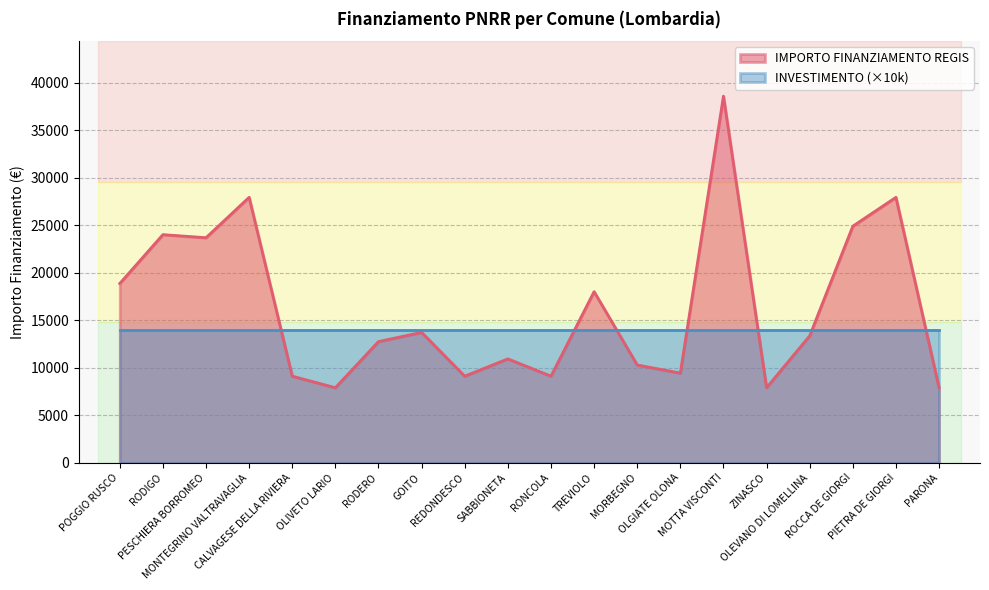

Reading right to left, transcribe all the data shown in this chart.

7891	27922	24887	13354	7891	38565	9427	10284	17997	9105	10926	9105	13712	12747	7891	9105	27922	23673	23996	18854